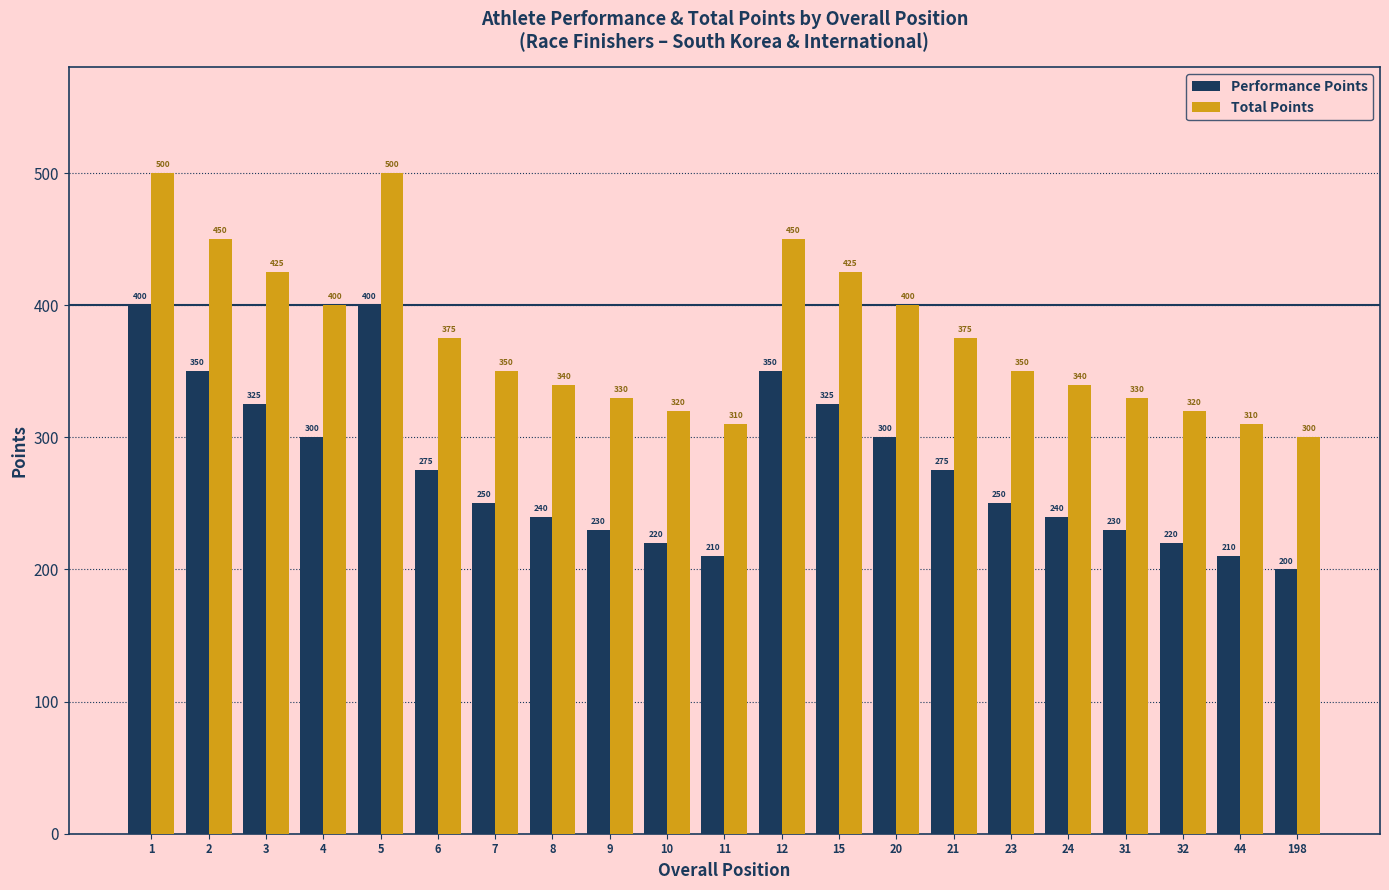

Reading left to right, transcribe all the data shown in this chart.

Performance Points: 400	350	325	300	400	275	250	240	230	220	210	350	325	300	275	250	240	230	220	210	200
Total Points: 500	450	425	400	500	375	350	340	330	320	310	450	425	400	375	350	340	330	320	310	300